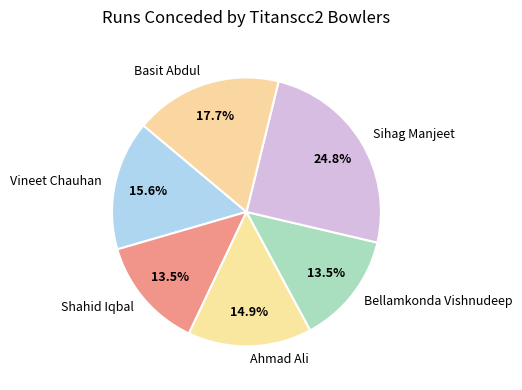

Which has a higher value, Shahid Iqbal or Basit Abdul?

Basit Abdul